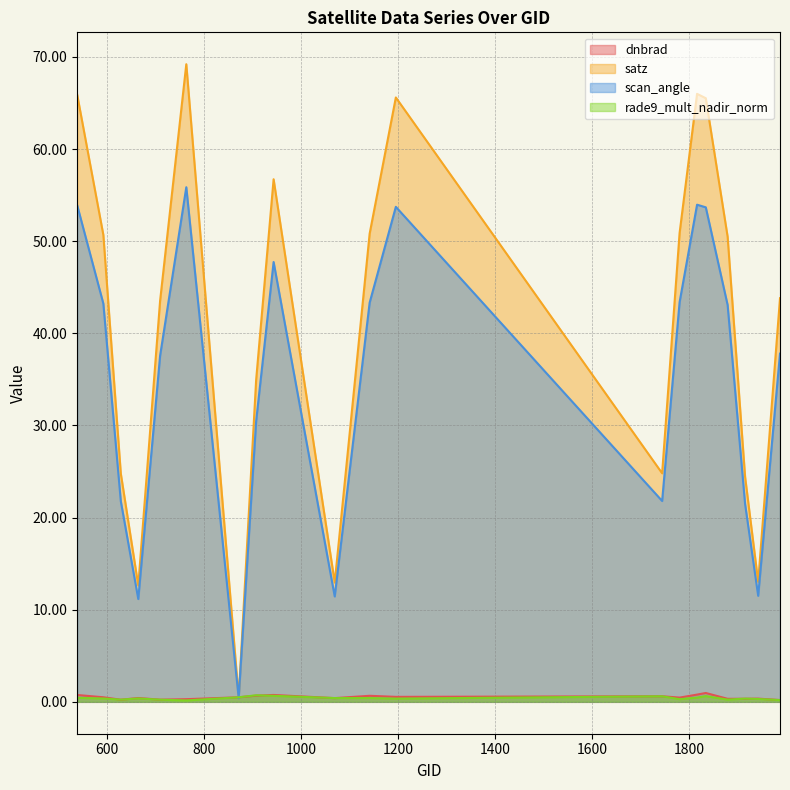

True or false: satz has a value of 0.4 at 872.

True